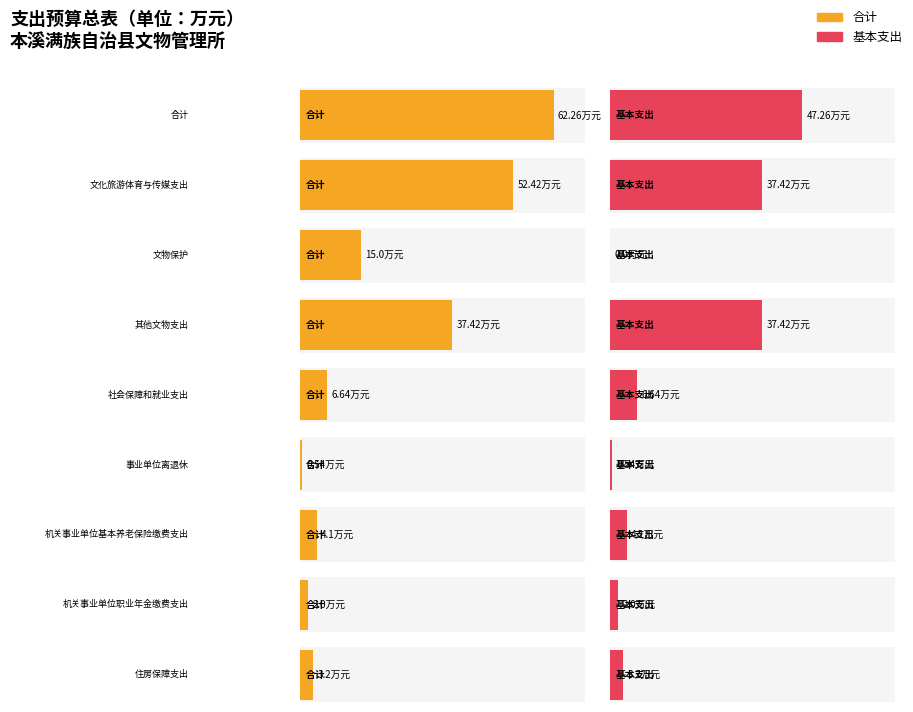

What are all the series names shown in the legend?

合计, 基本支出